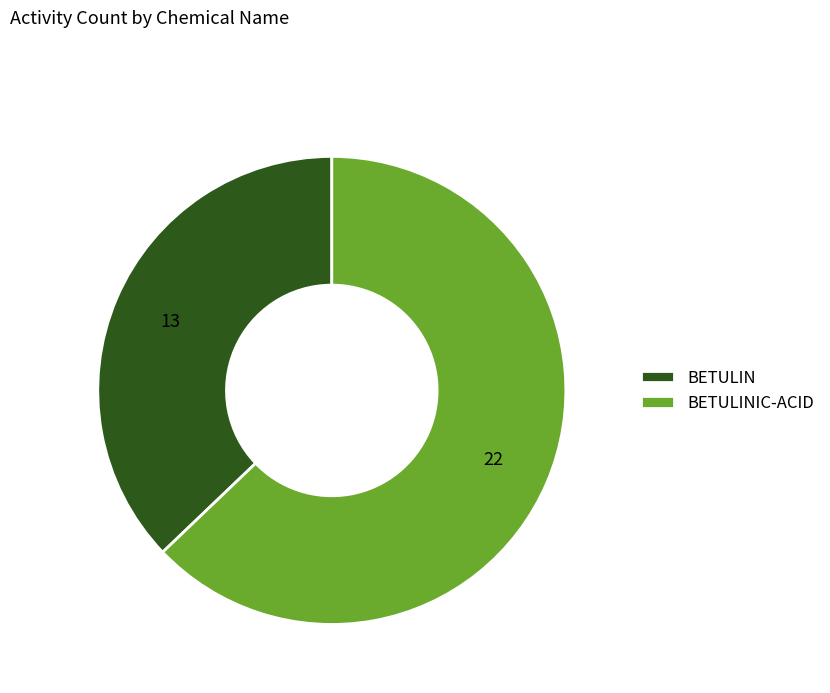

Rank the categories by value from lowest to highest.

BETULIN, BETULINIC-ACID